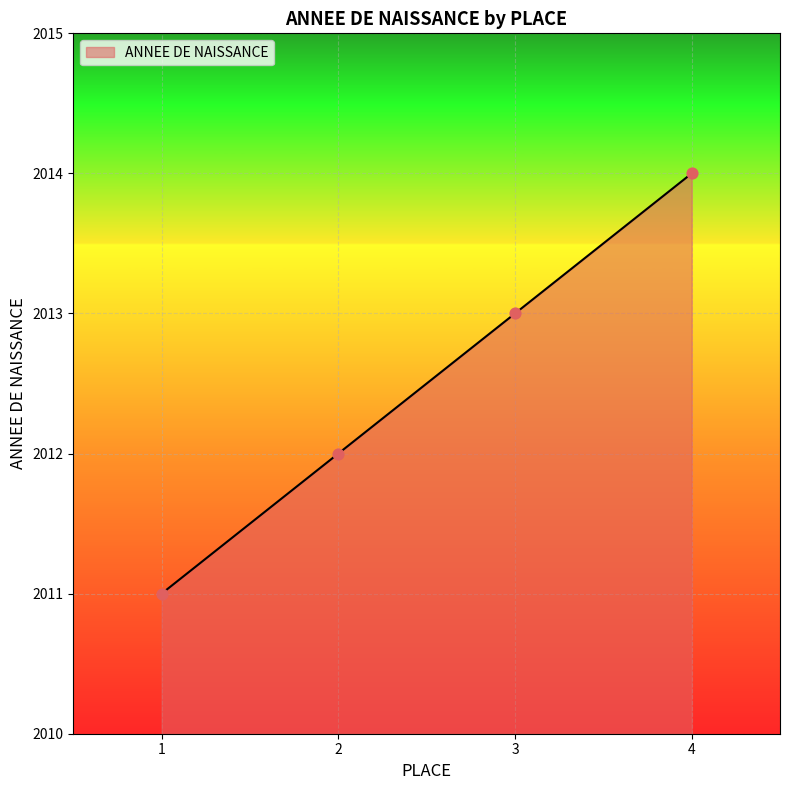

What is the change in value from 2 to 4?

+2